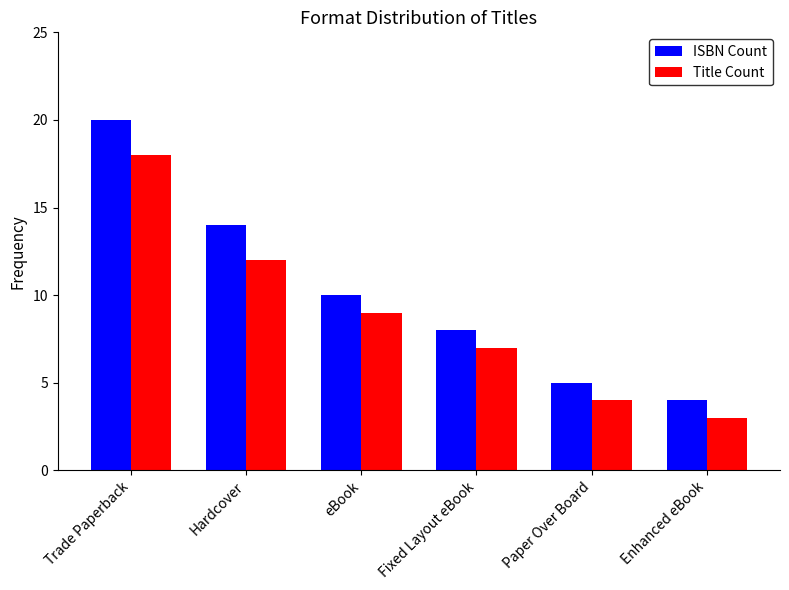

Rank the series by their average value, from lowest to highest.

Title Count, ISBN Count